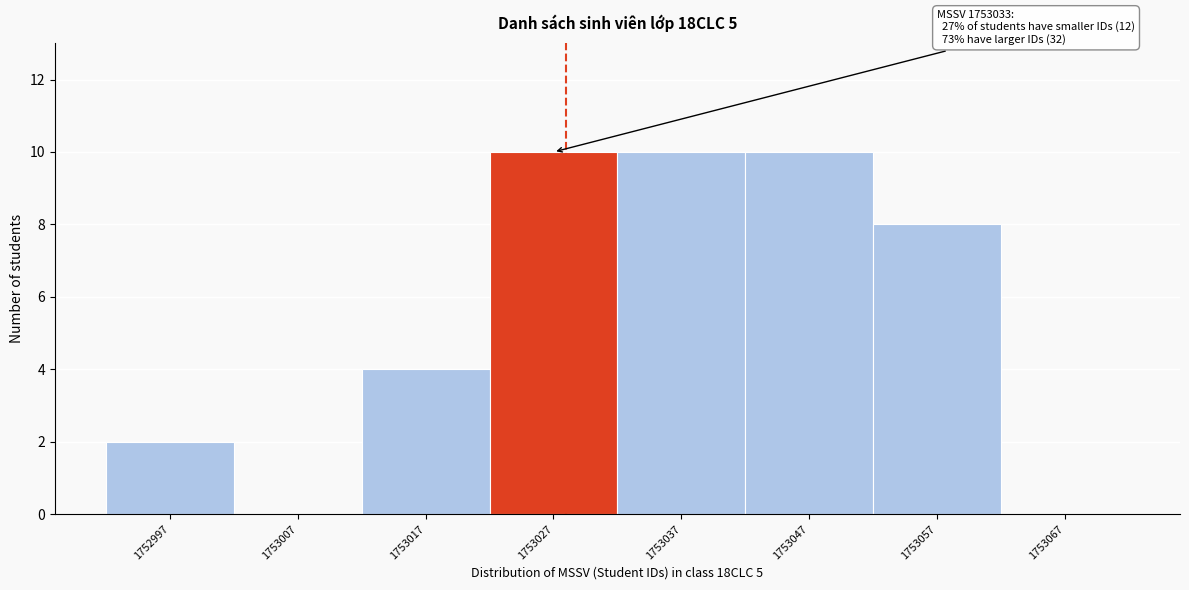

Reading right to left, extract all data points from this chart.

1753067=0	1753057=8	1753047=10	1753037=10	1753027=10	1753017=4	1753007=0	1752997=2